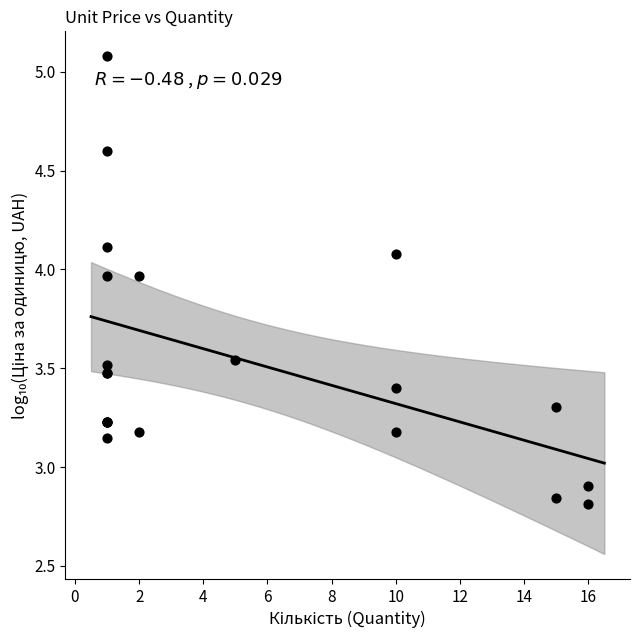

What Y value in the scatter plot is closest to 3?

2.9